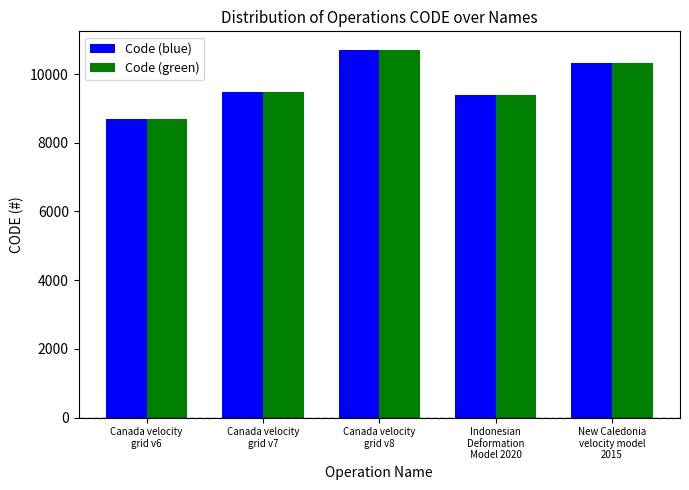

What is the difference between the maximum and minimum values in the Code (blue) series?

2031